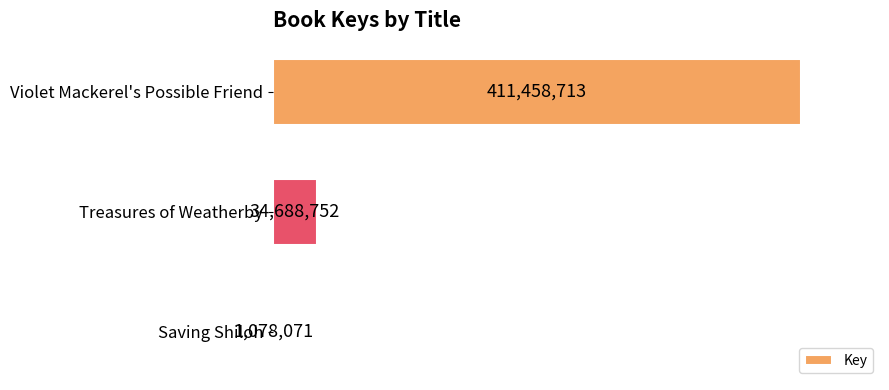

Rank the categories by value from highest to lowest.

Violet Mackerel's Possible Friend, Treasures of Weatherby, Saving Shiloh